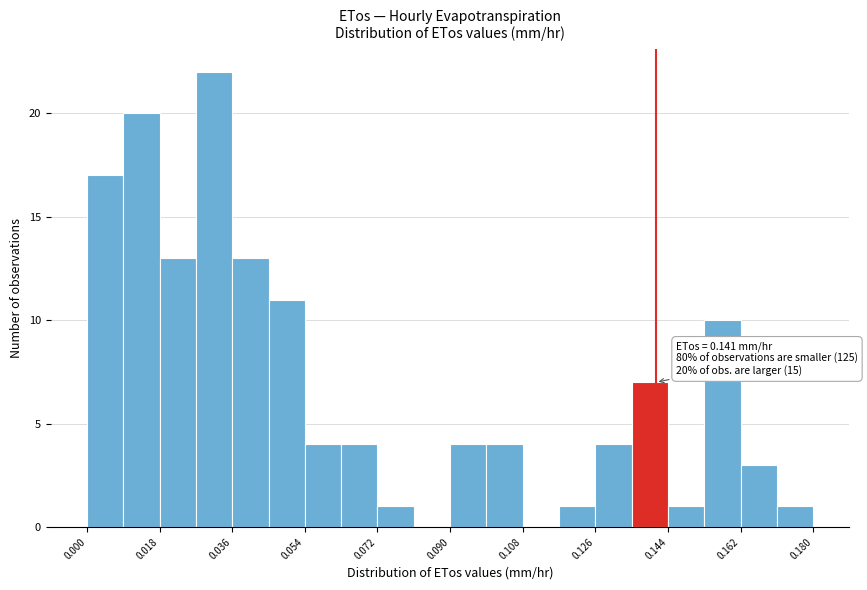

Over which range of the x-axis is the bar tallest?

0.027 to 0.036